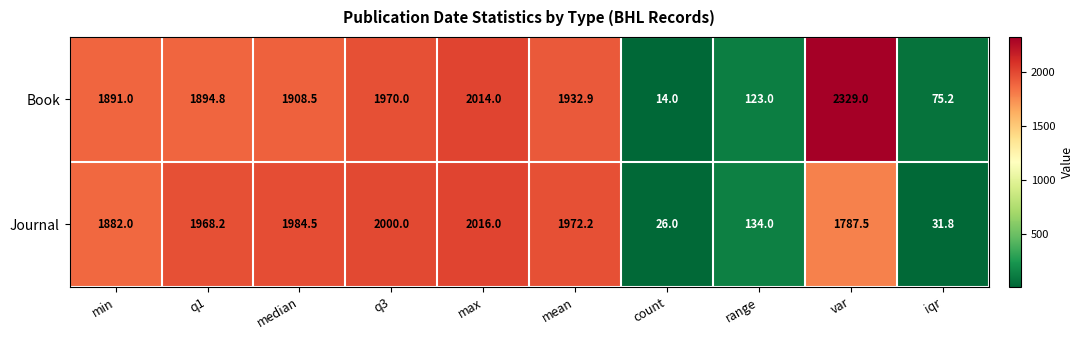

What value does the Book series have at q3?

1970.0